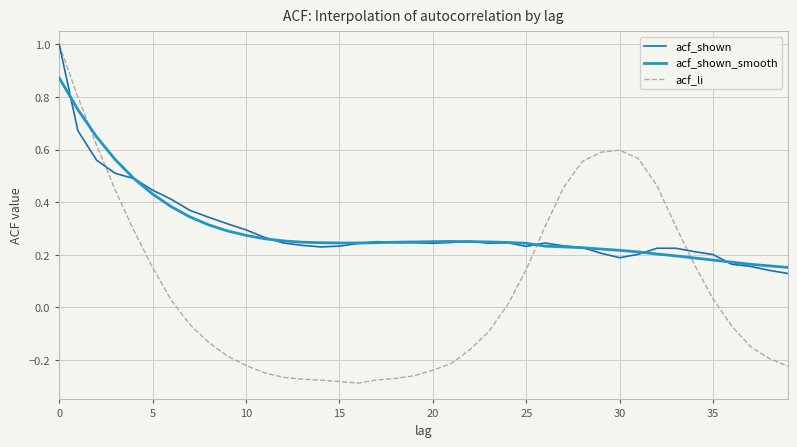

Is this an area chart (filled region under the line)?

No